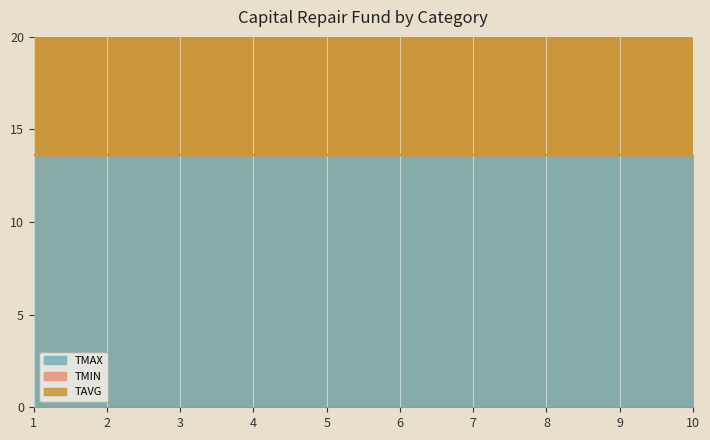

At which category does the chart reach its peak across all series?

1